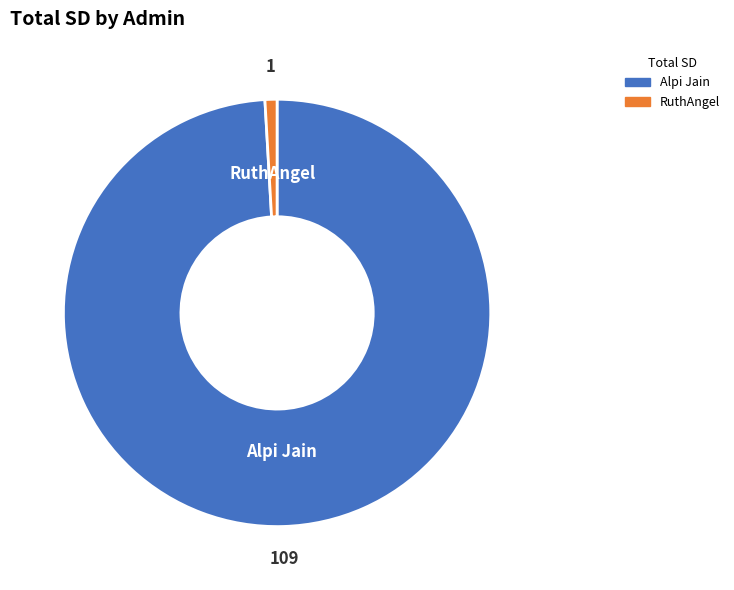

Count the number of slices in the pie.

2